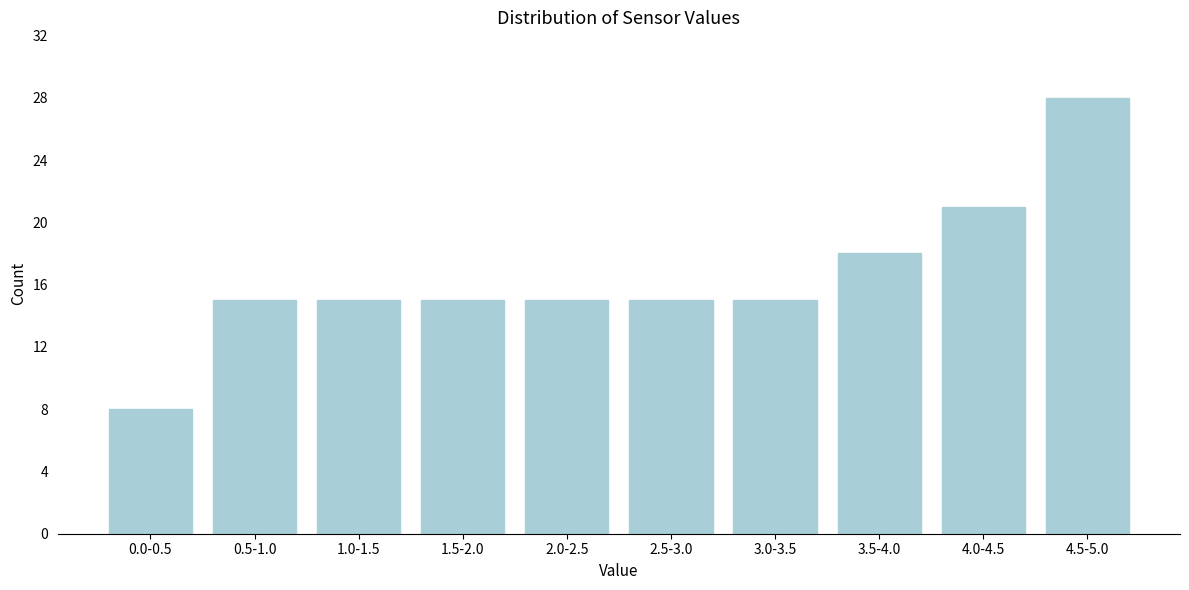

Reading left to right, transcribe all the data shown in this chart.

8	15	15	15	15	15	15	18	21	28